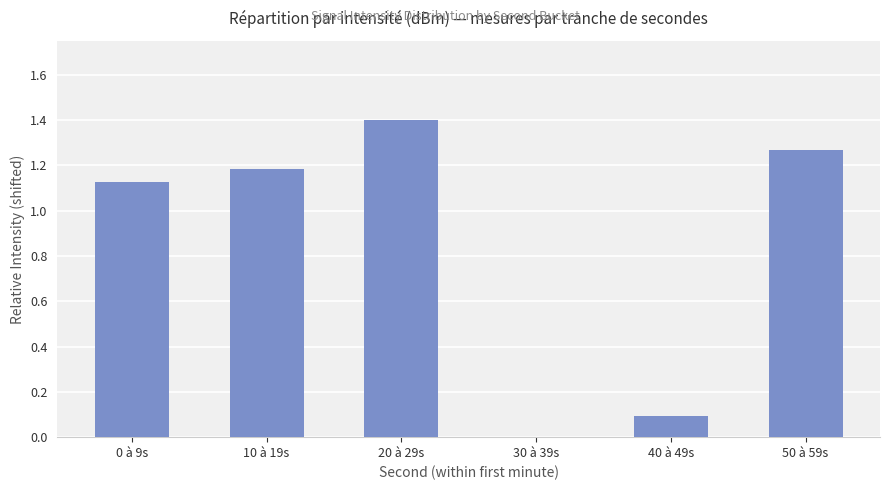

Between 0 à 9s and 40 à 49s, which is larger?

0 à 9s